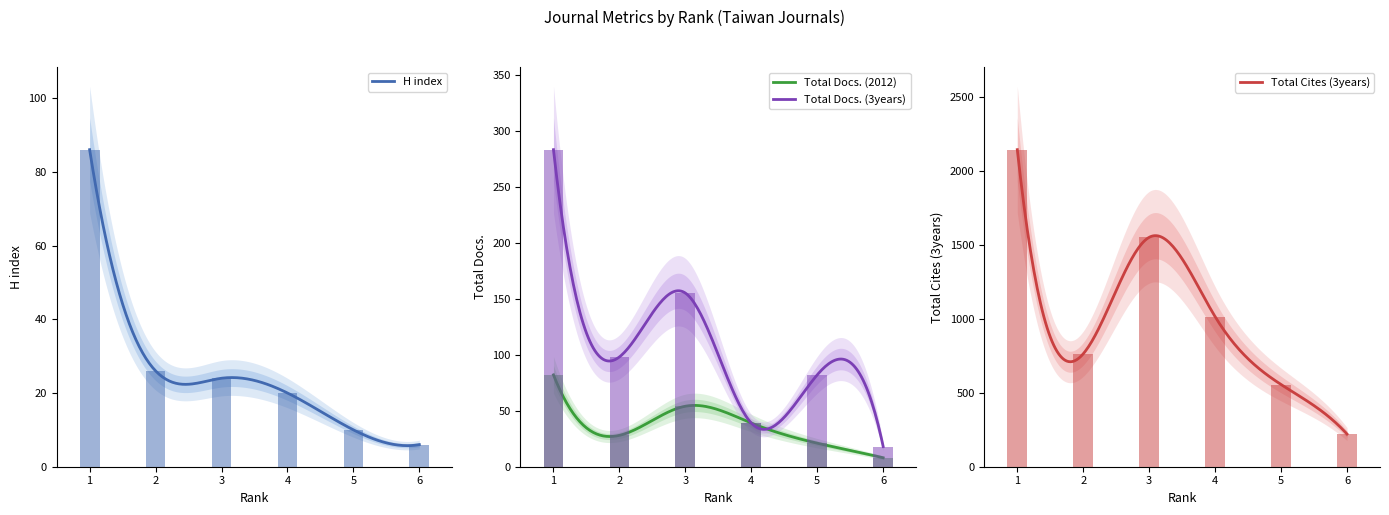

Reading right to left, list all the values displayed in this chart.

H index: 6=6	5=10	4=20	3=24	2=26	1=86
Total Docs. (2012): 6=8	5=21	4=39	3=54	2=28	1=82
Total Docs. (3years): 6=18	5=82	4=39	3=155	2=98	1=283
Total Cites (3years): 6=221	5=556	4=1015	3=1552	2=764	1=2145